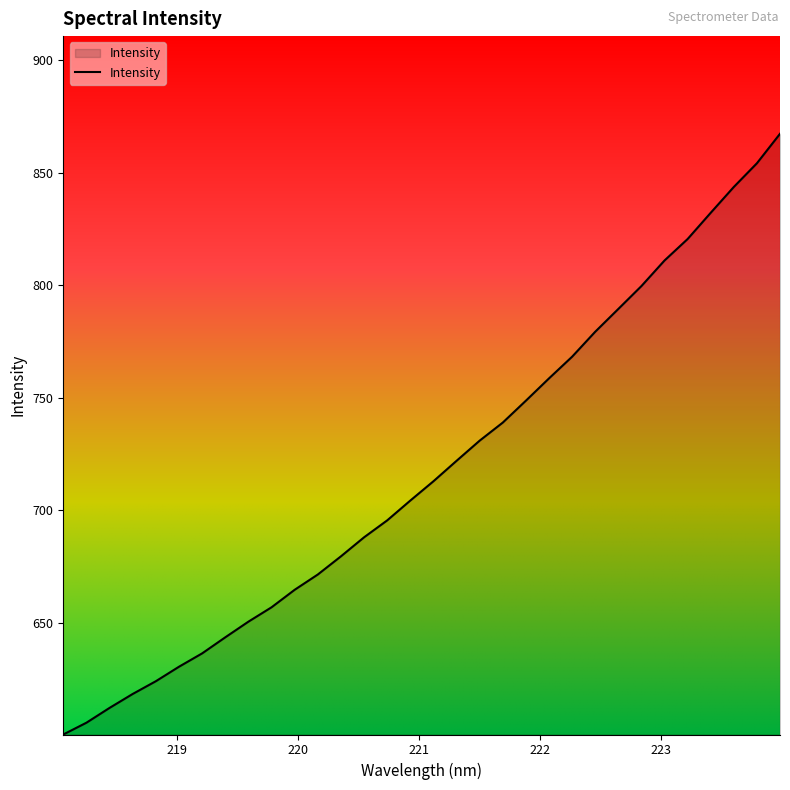

What is the minimum value shown in the chart?

600.5